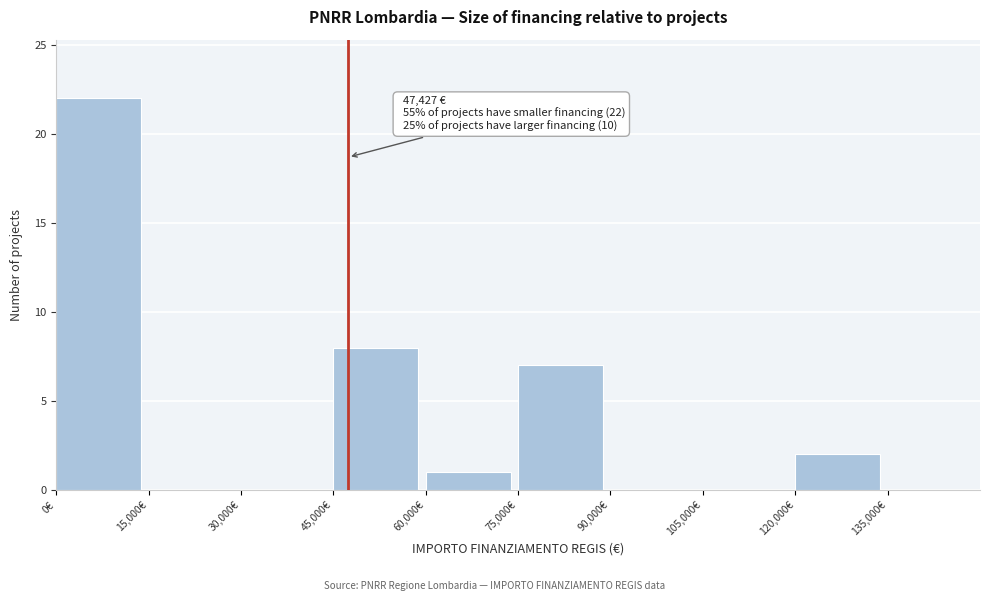

Over which range of the x-axis is the bar tallest?

0 to 15000